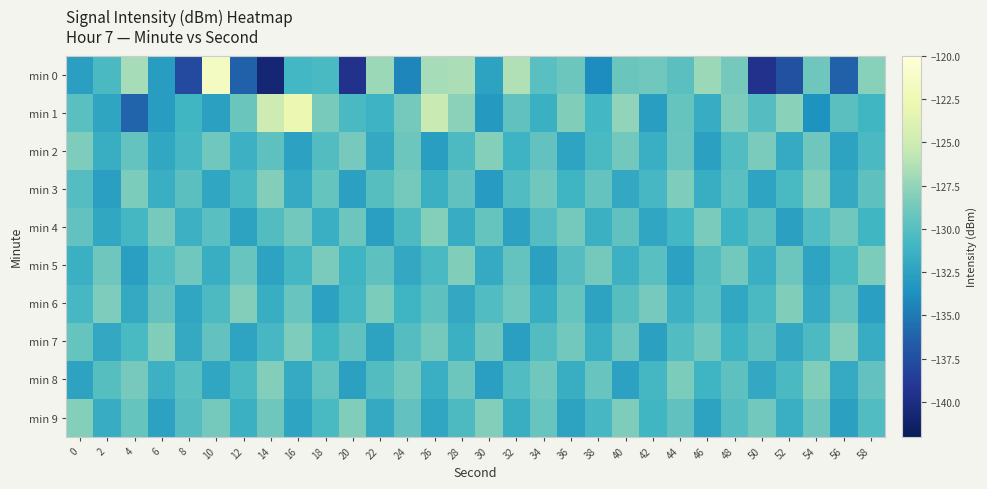

What is the difference between the highest and lowest values at 24?

5.6